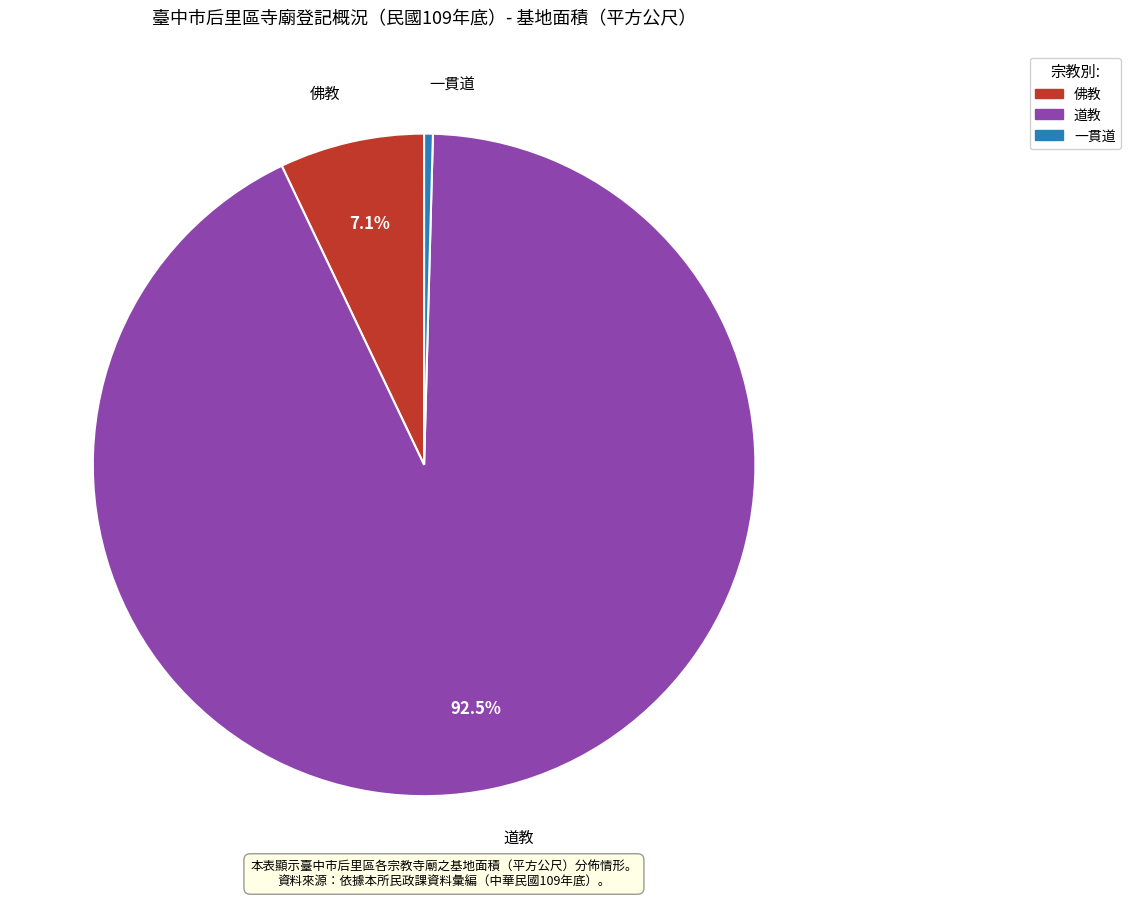

True or false: 佛教 accounts for 7% of the total.

True